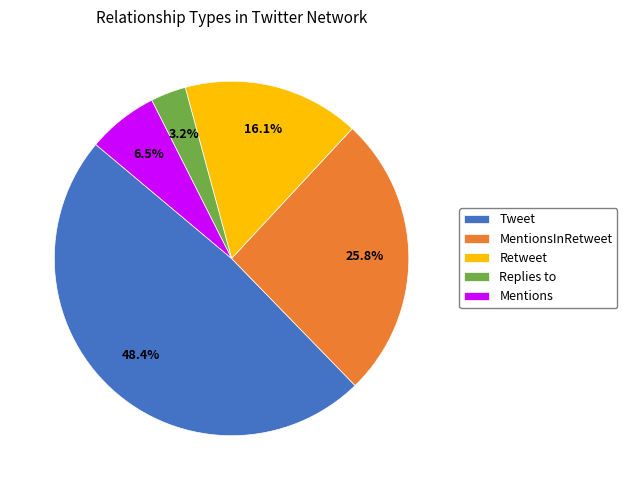

Between Replies to and Tweet, which is larger?

Tweet